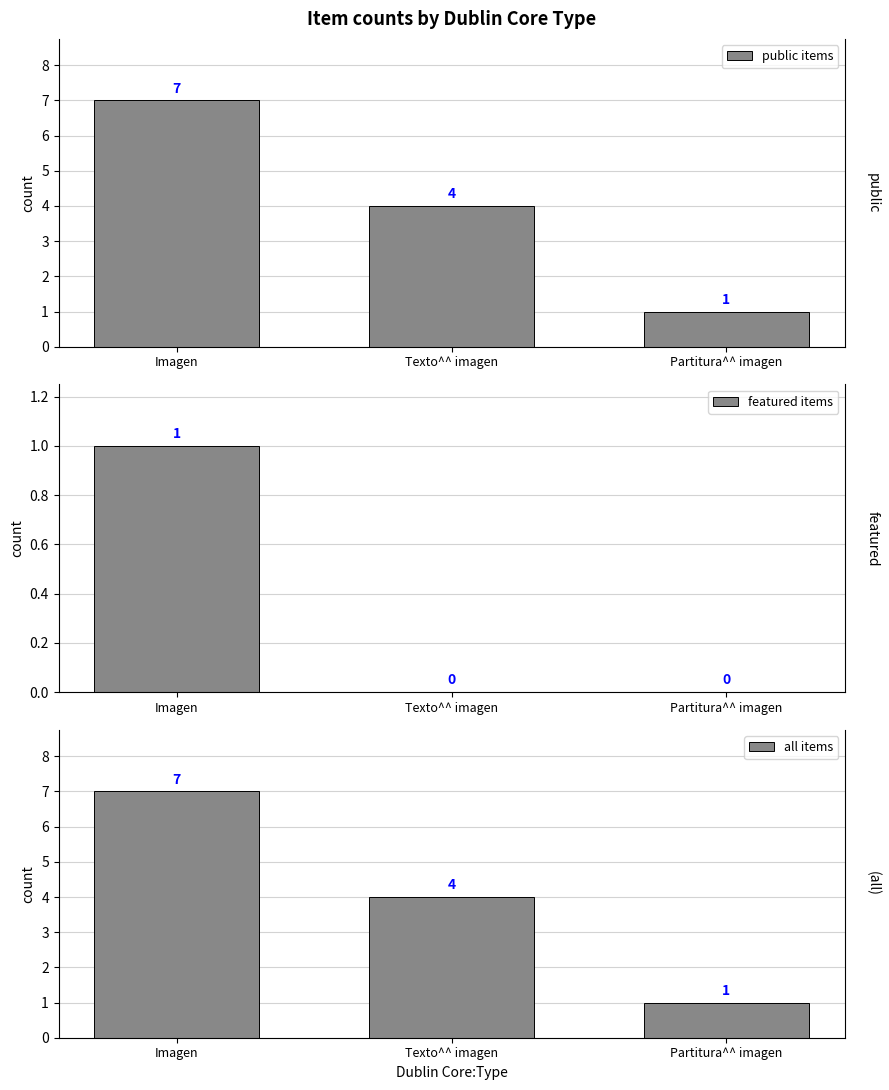

What is the sum of the all items values at Partitura^^ imagen and Texto^^ imagen?

5